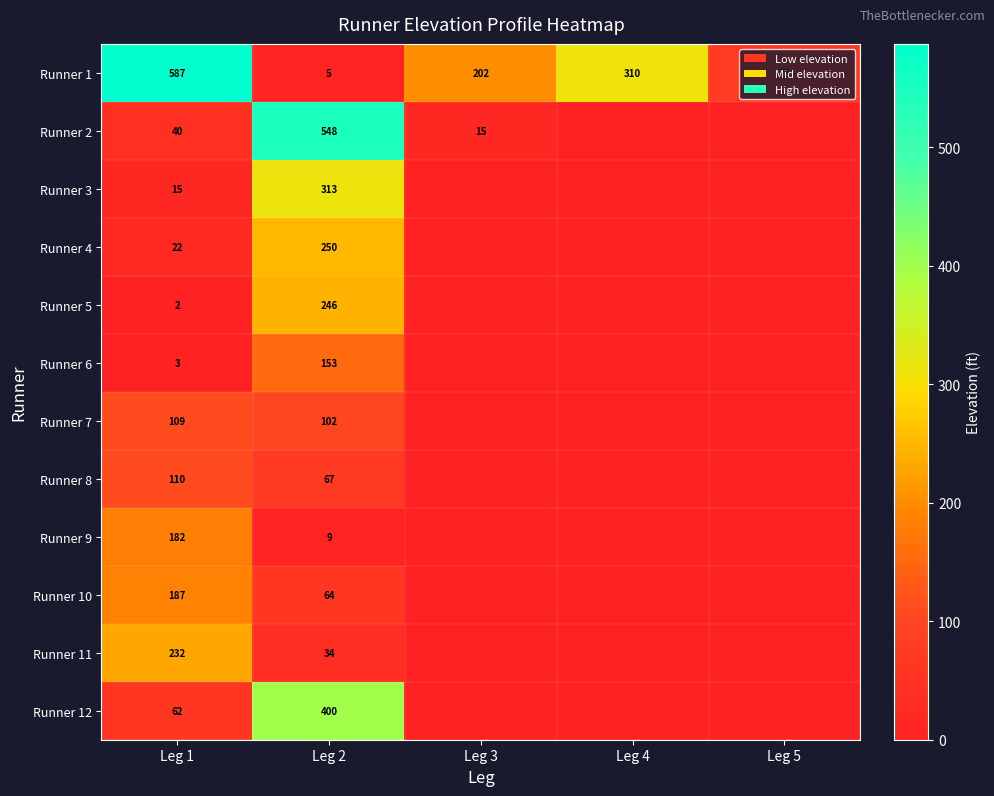

What is the total value across all series at Leg 1?

1551